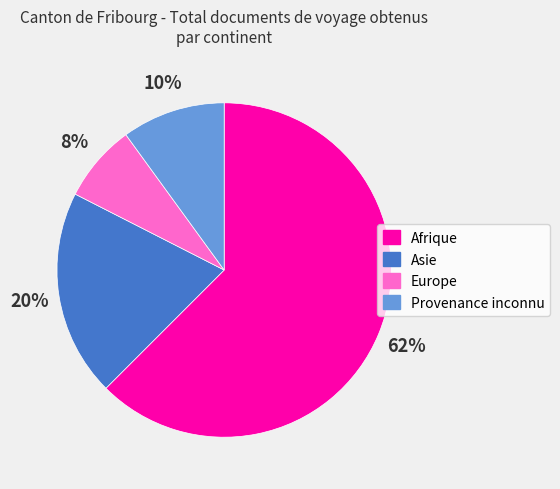

True or false: Asie accounts for 12% of the total.

False